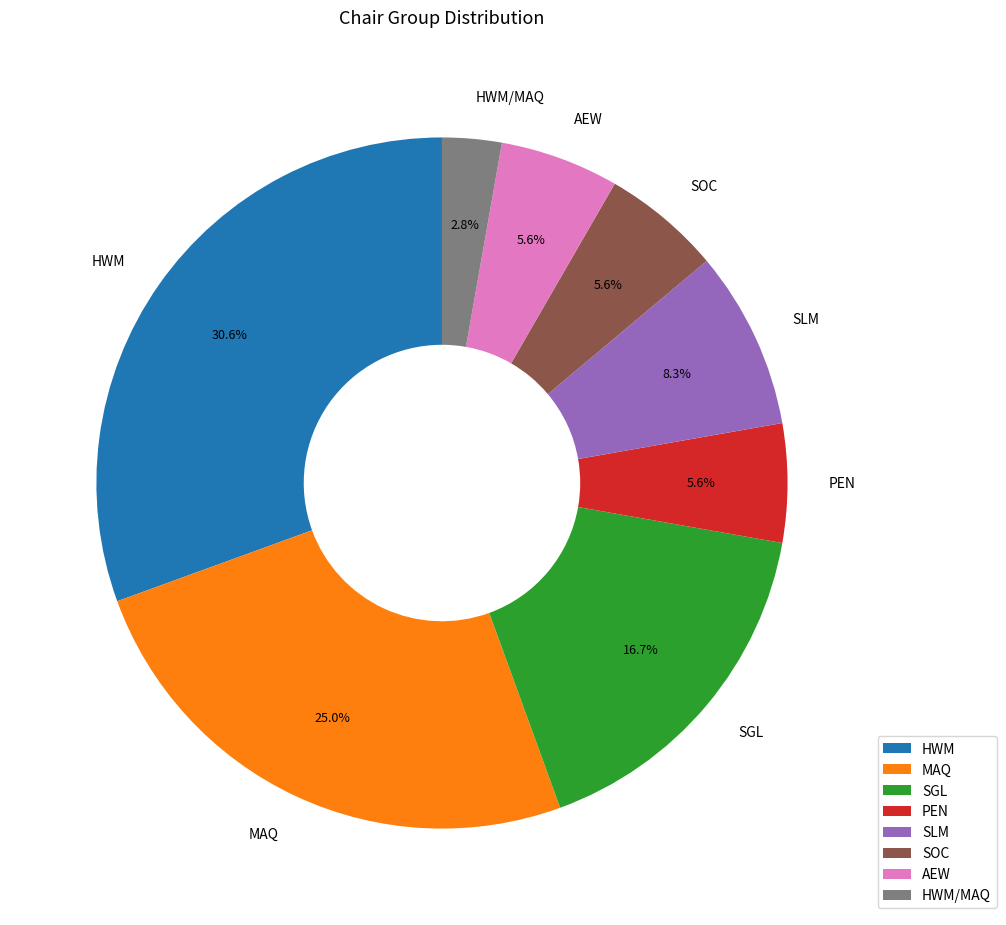

Count the number of slices in the pie.

8